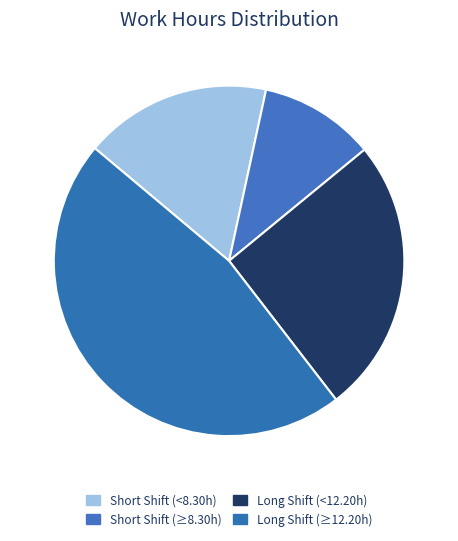

Is there any slice that represents more than half of the pie?

No